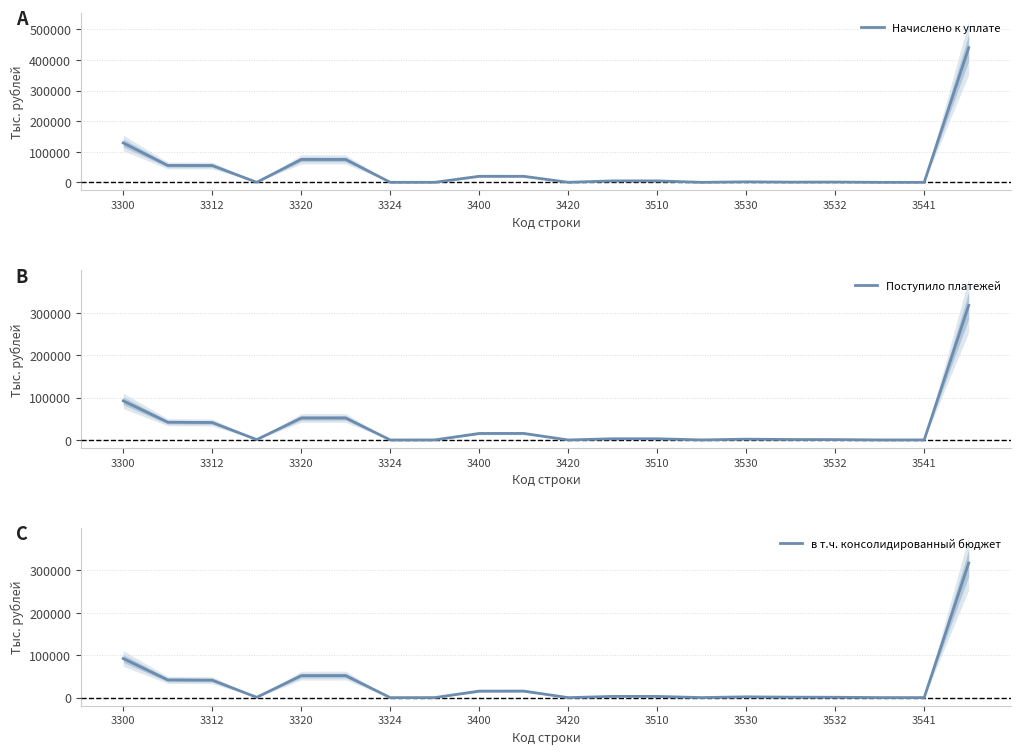

Is this an area chart (filled region under the line)?

No